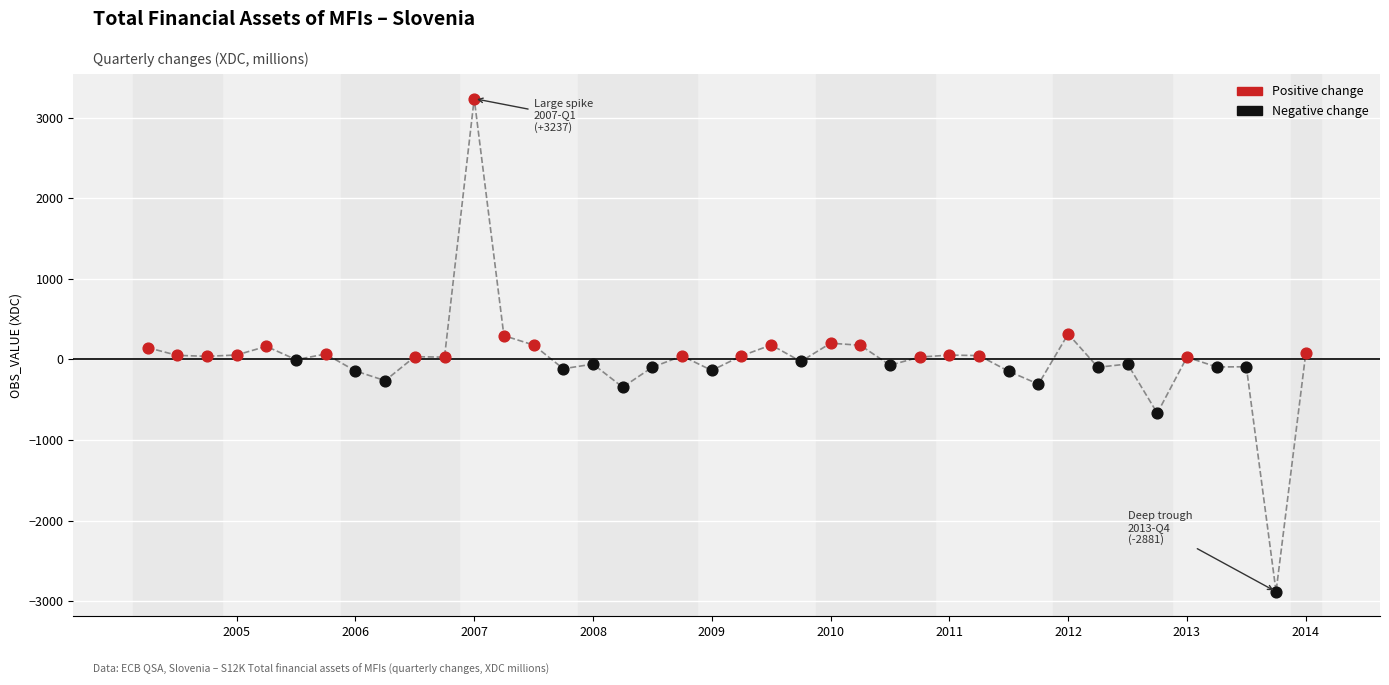

What is the difference between the maximum and minimum values?

6118.3